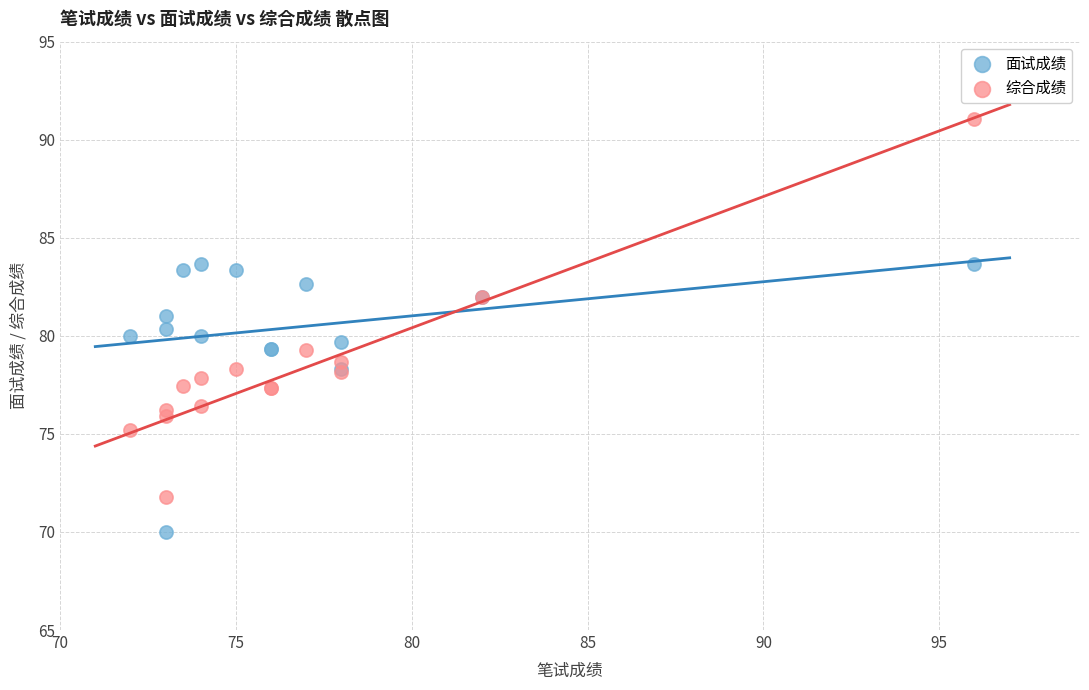

What is the X range (max minus min) for the scatter plot?

24.0